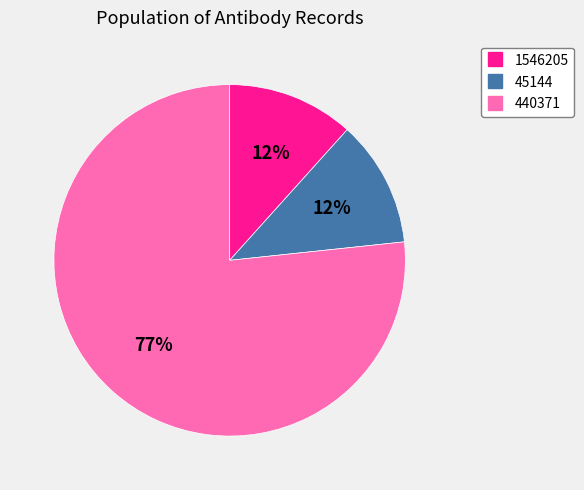

To the nearest percent, what is the average slice percentage?

33%